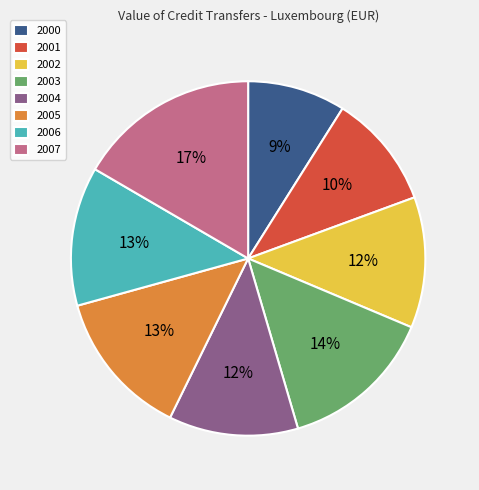

Approximately how many times larger is the value at 2006 compared to 2007?

0.8